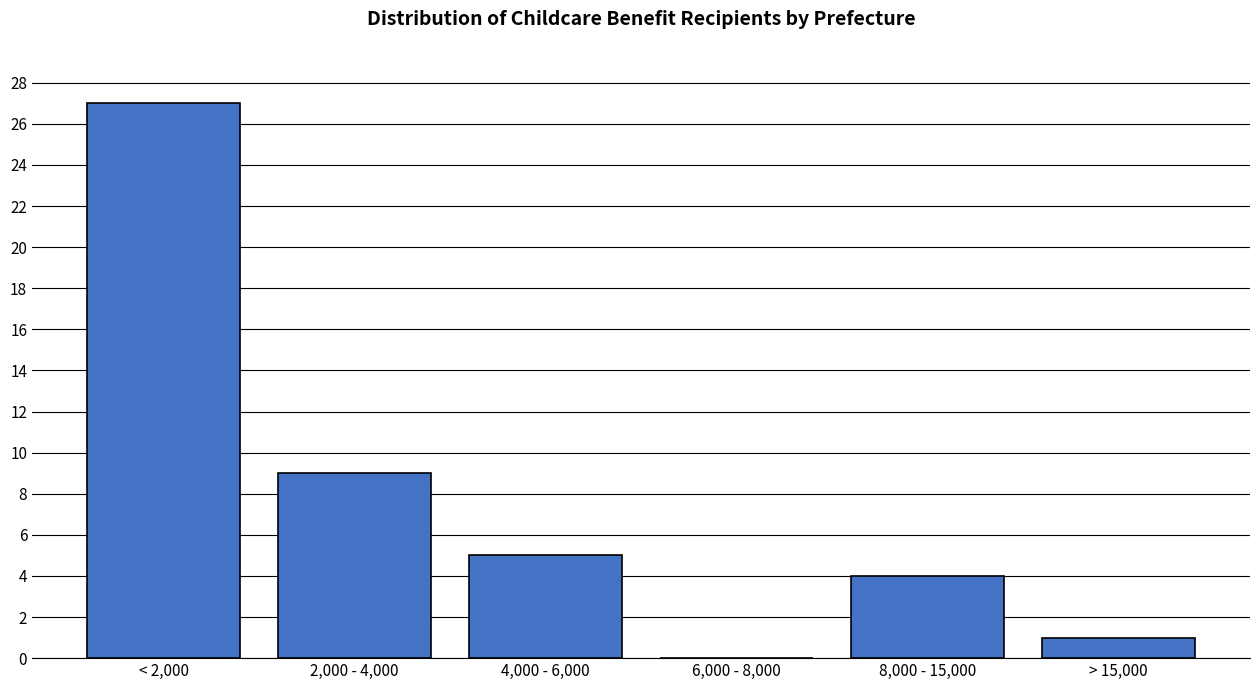

Reading right to left, what are all the values shown in this chart?

> 15,000=1	8,000 - 15,000=4	6,000 - 8,000=0	4,000 - 6,000=5	2,000 - 4,000=9	< 2,000=27